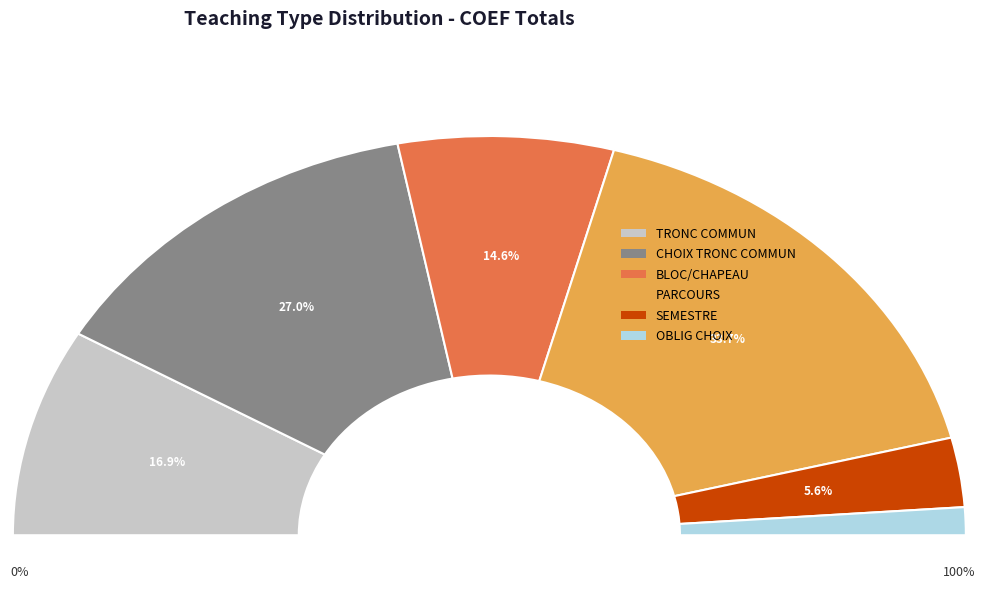

To the nearest percent, what is the difference between the CHOIX TRONC COMMUN and BLOC/CHAPEAU slice percentages?

12%